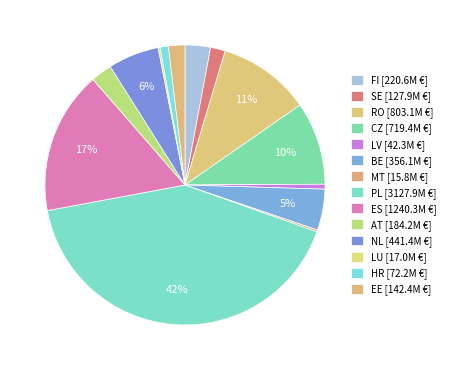

Count the number of slices in the pie.

14